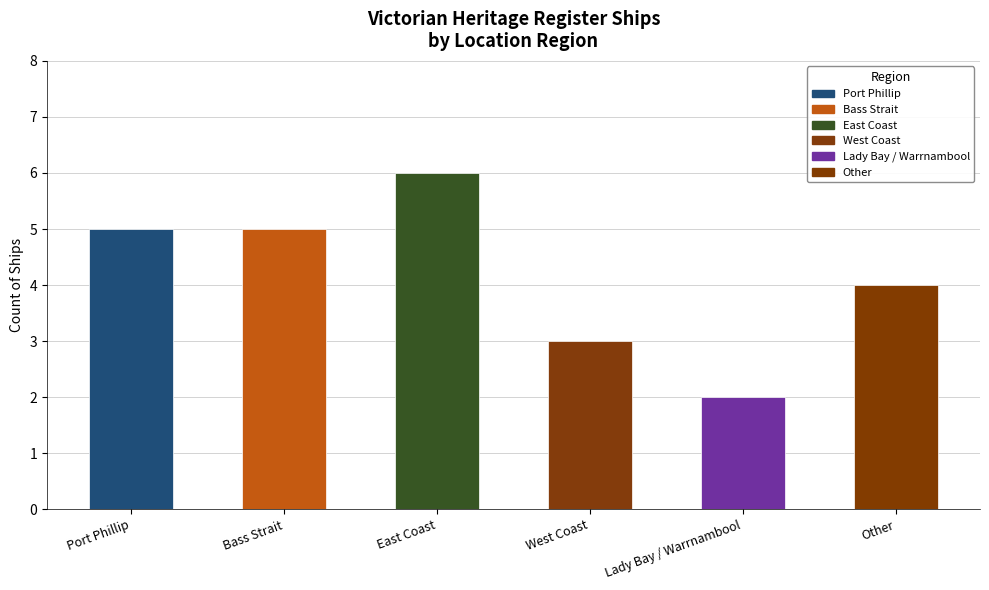

What is the approximate value at Bass Strait?

5